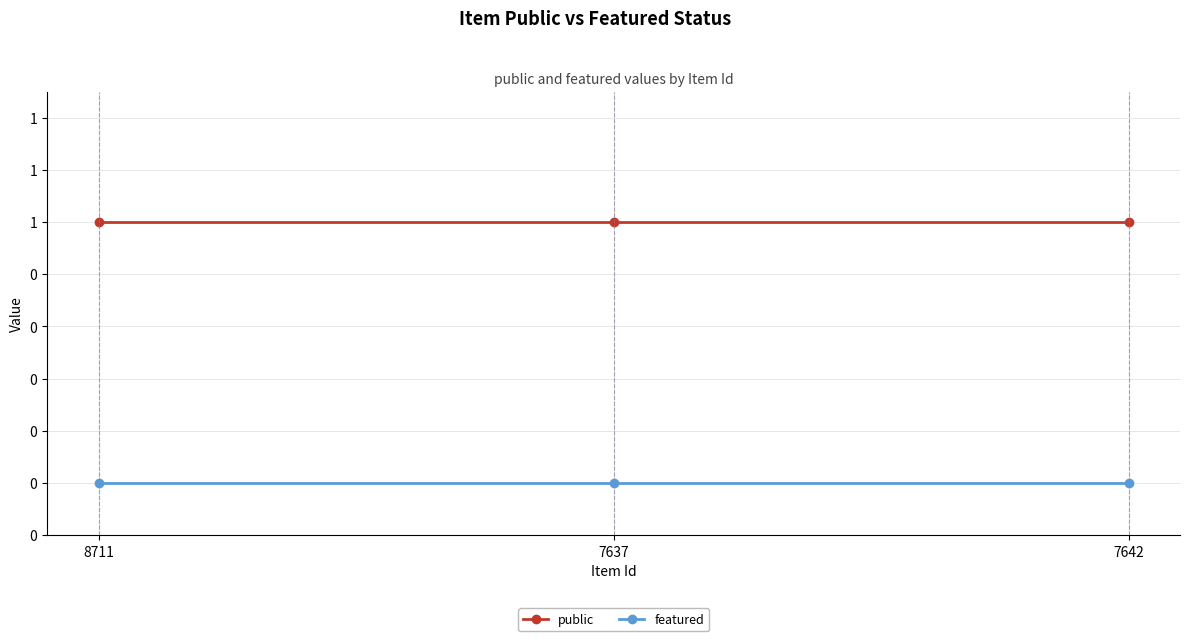

Does the chart have visible grid lines?

Yes